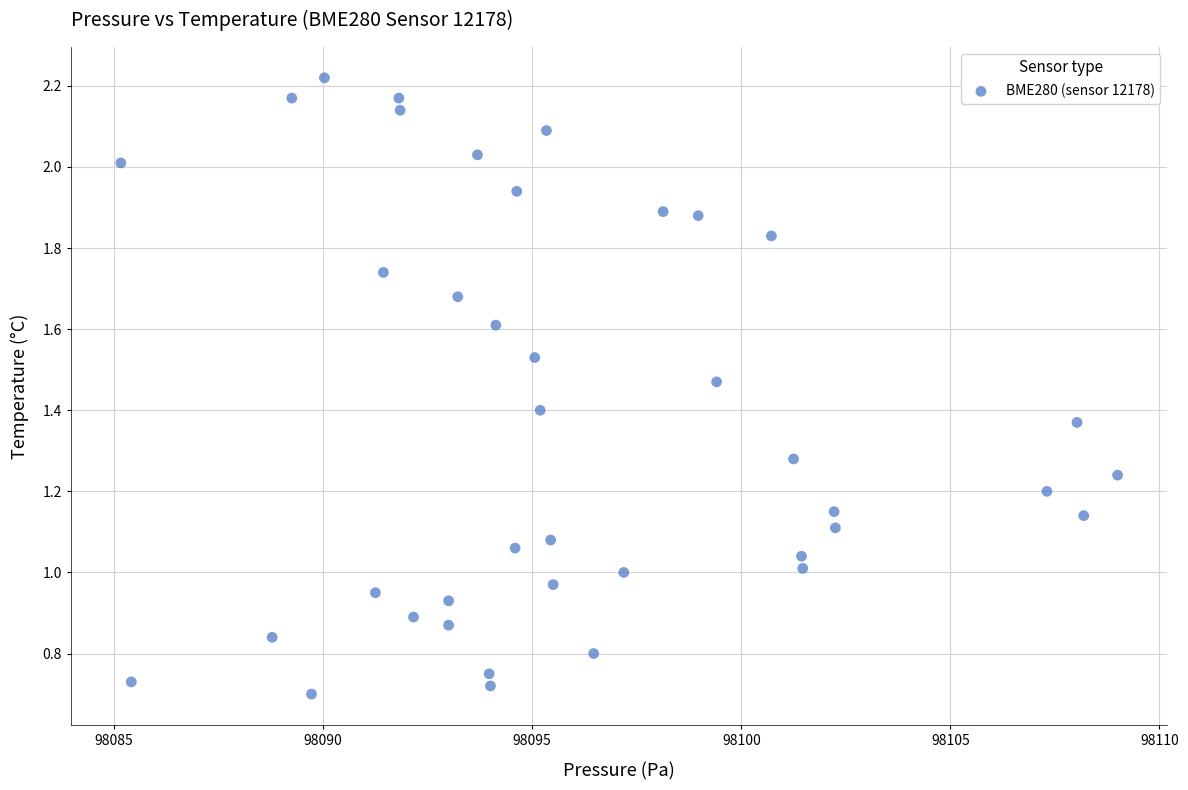

What is the range of X values (max minus min)?

23.8